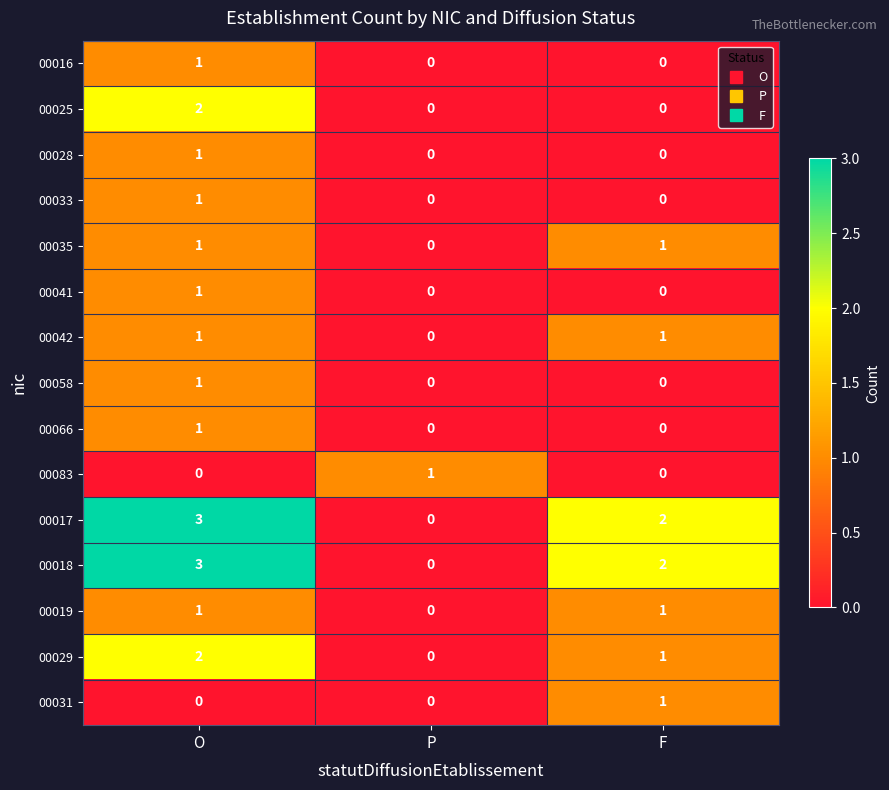

True or false: 00028 has a value of 0 at P.

True